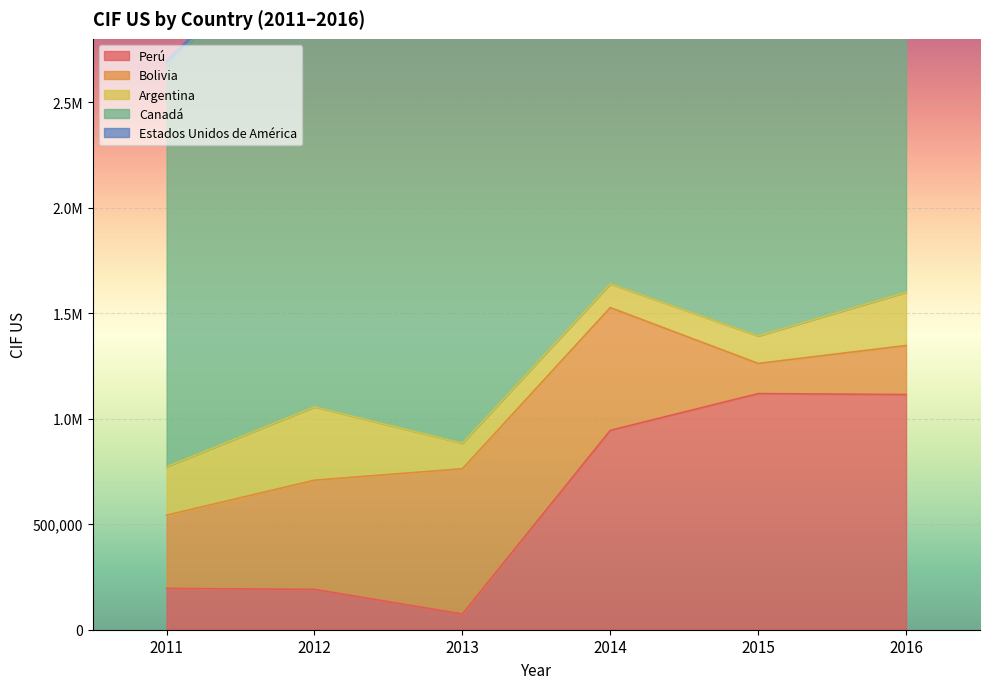

List the labels in order of Perú value, smallest first.

2013, 2012, 2011, 2014, 2016, 2015